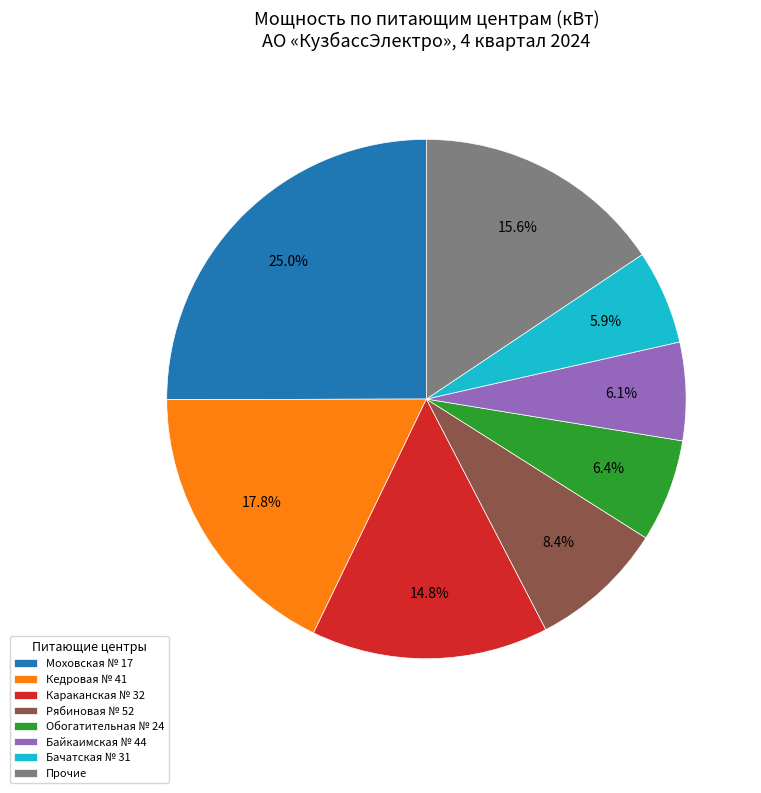

Is Караканская № 32 the majority of the pie?

No